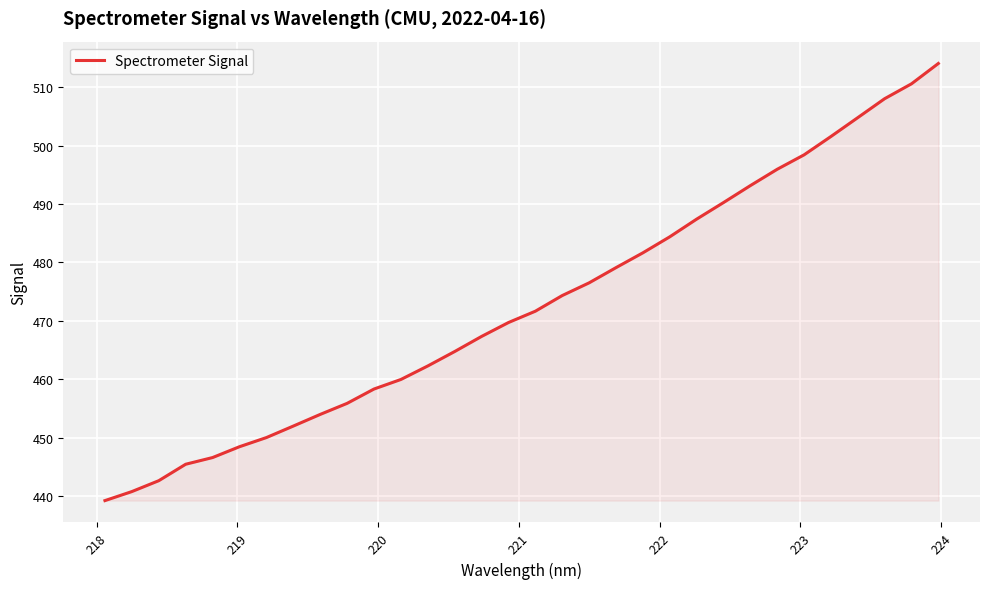

What is the maximum value shown in the chart?

514.0